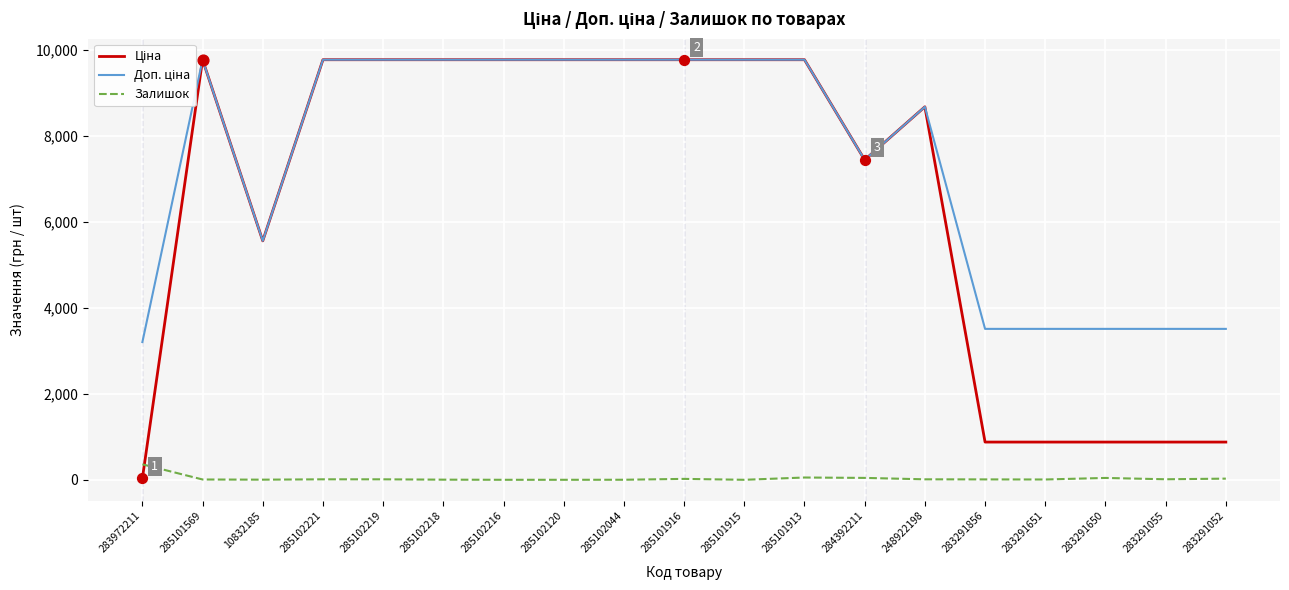

At which category is the sum across all series the highest?

285101913